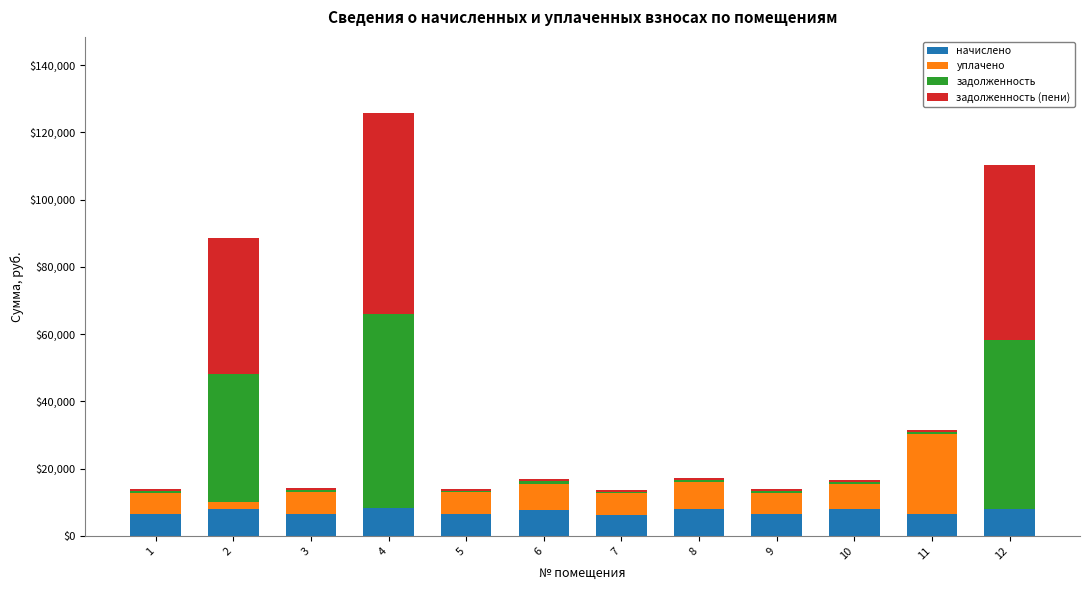

What is the highest value of the начислено series?

8175.5